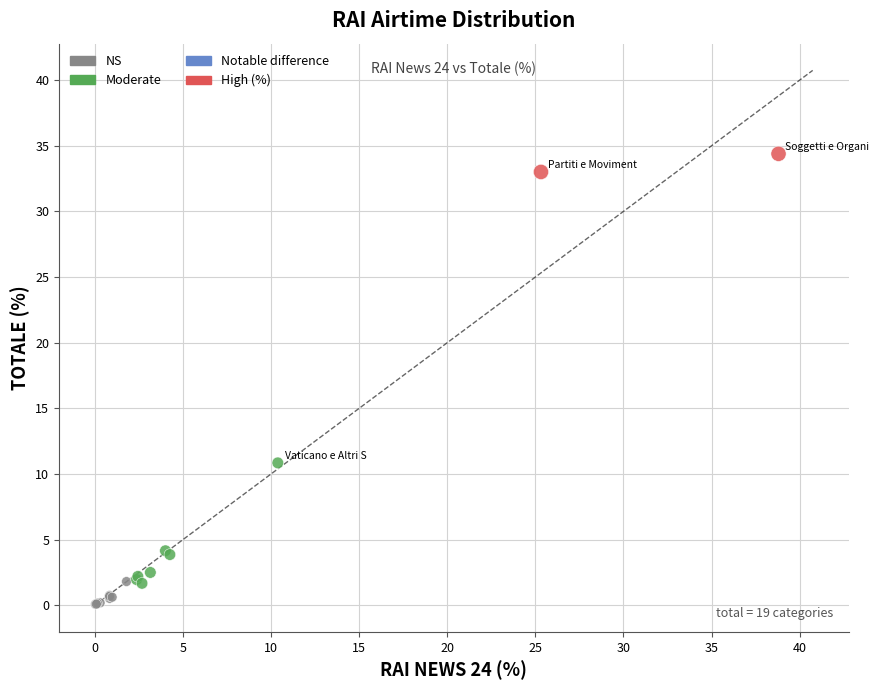

What Y value in the scatter plot is closest to 17?

10.8